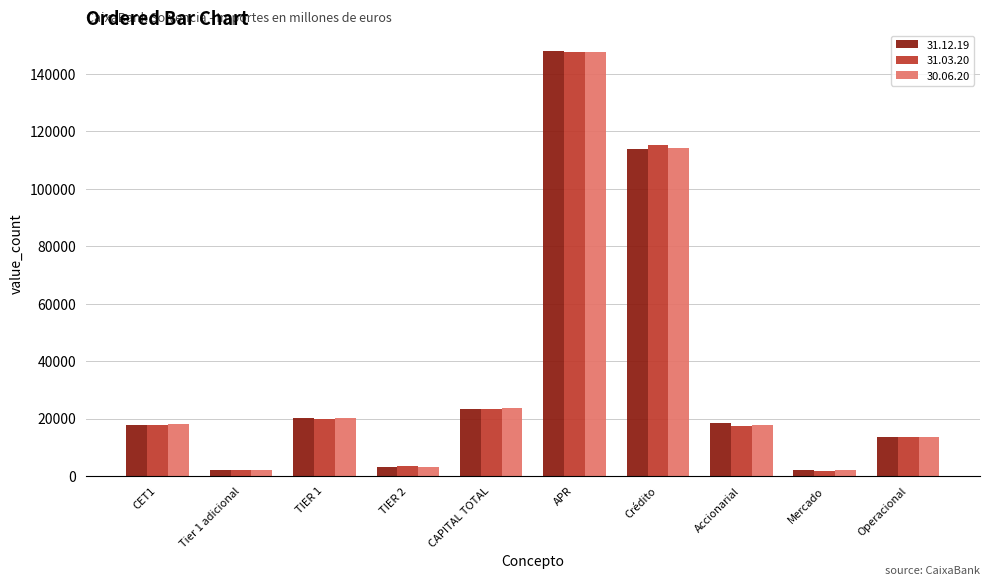

What is the average value of the 31.12.19 series?

36227.7